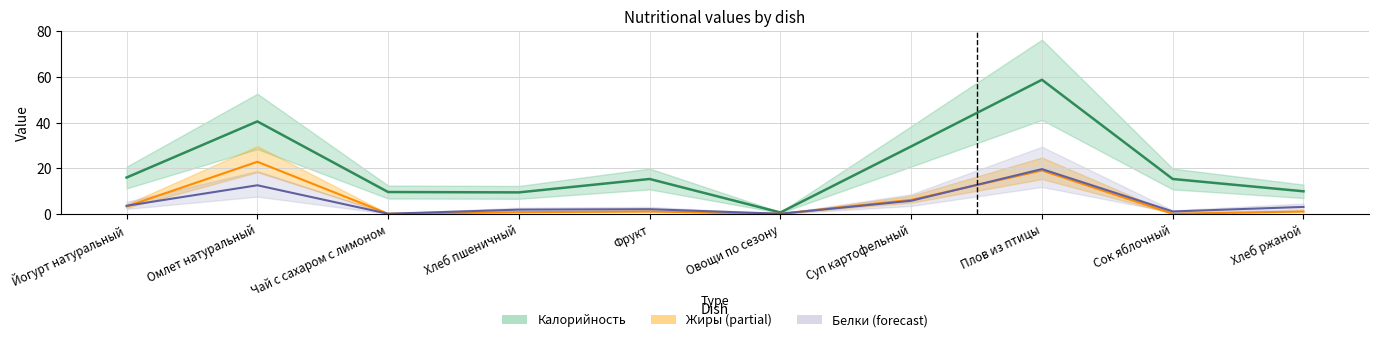

What is the difference between the Белки values at Суп картофельный and Хлеб пшеничный?

3.9